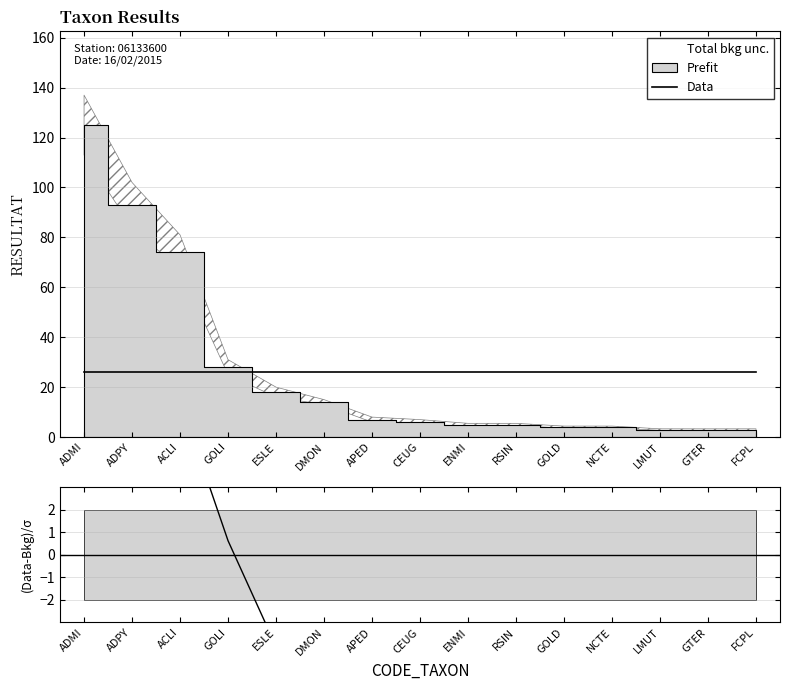

At which label is (Data-Bkg)/σ closest to -34?

ENMI